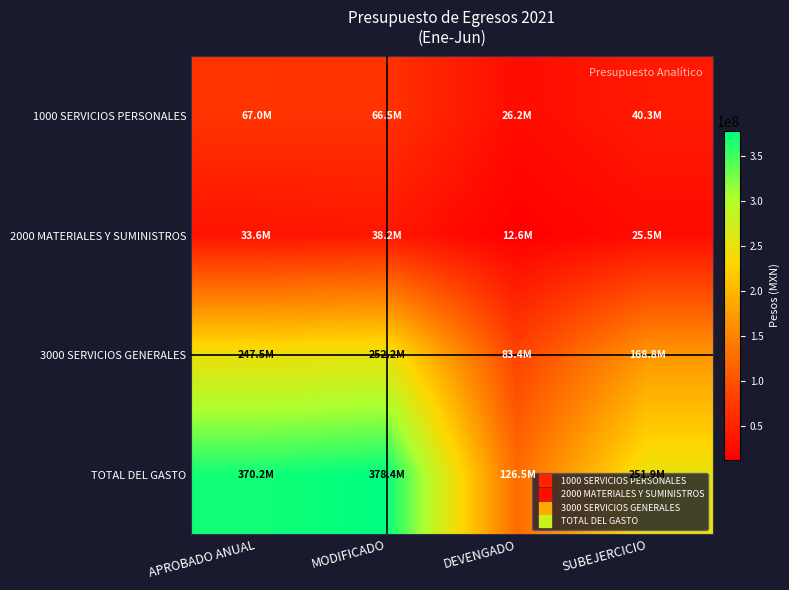

What is the maximum value shown in the chart?

378419294